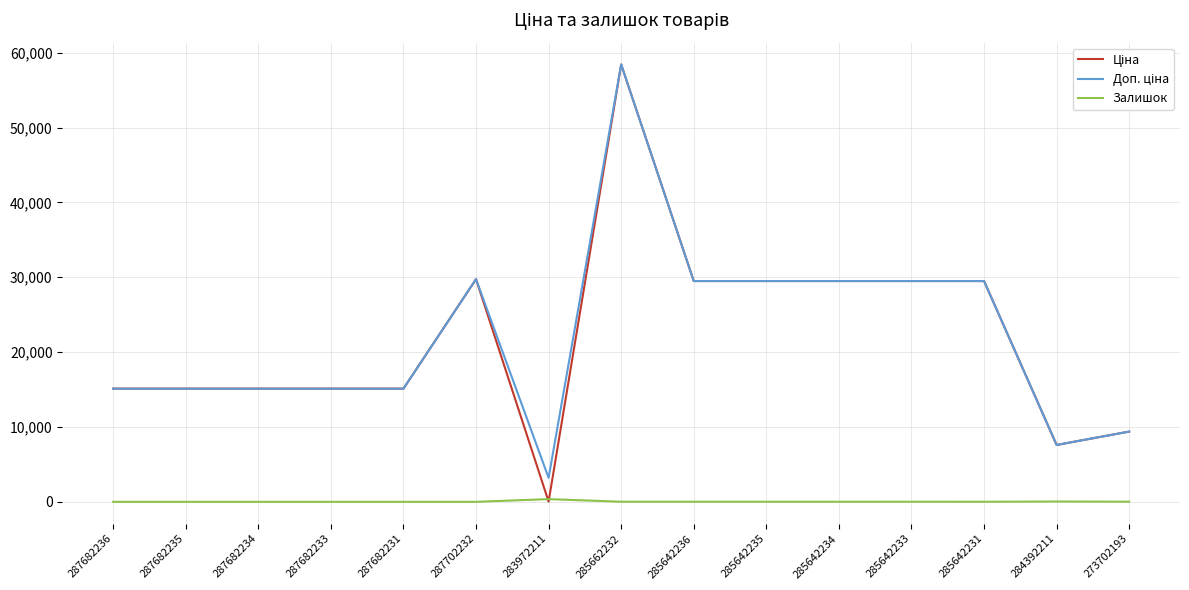

At which category does Ціна reach its first local valley?

283972211